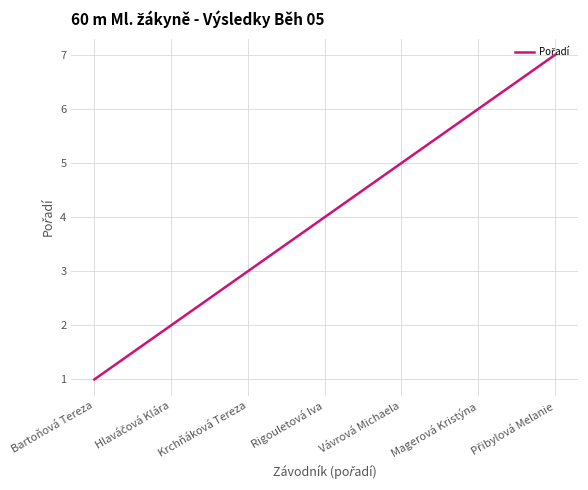

How many values are between 2 and 6?

5